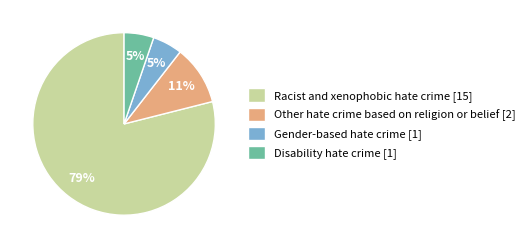

What is the ratio of the value at Disability hate crime [1] to the value at Other hate crime based on religion or belief [2]?

0.5